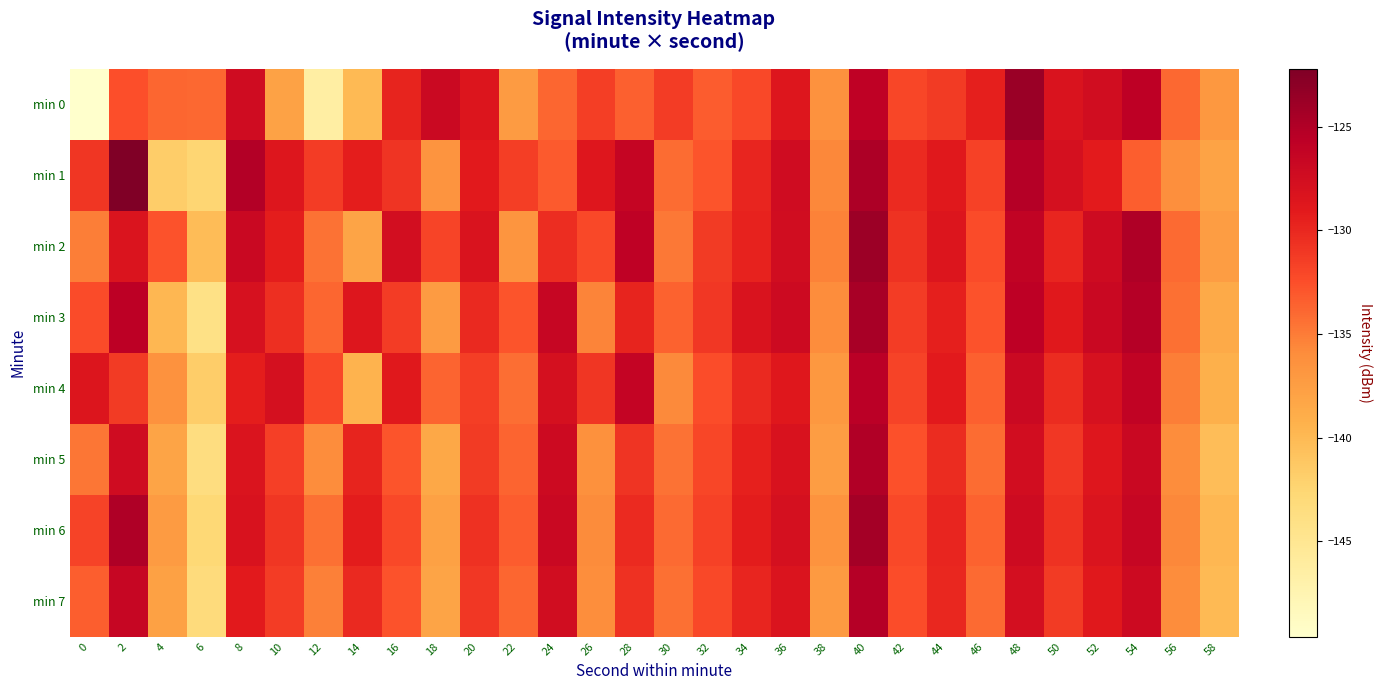

What is the total value across all series at 56?

-1081.0